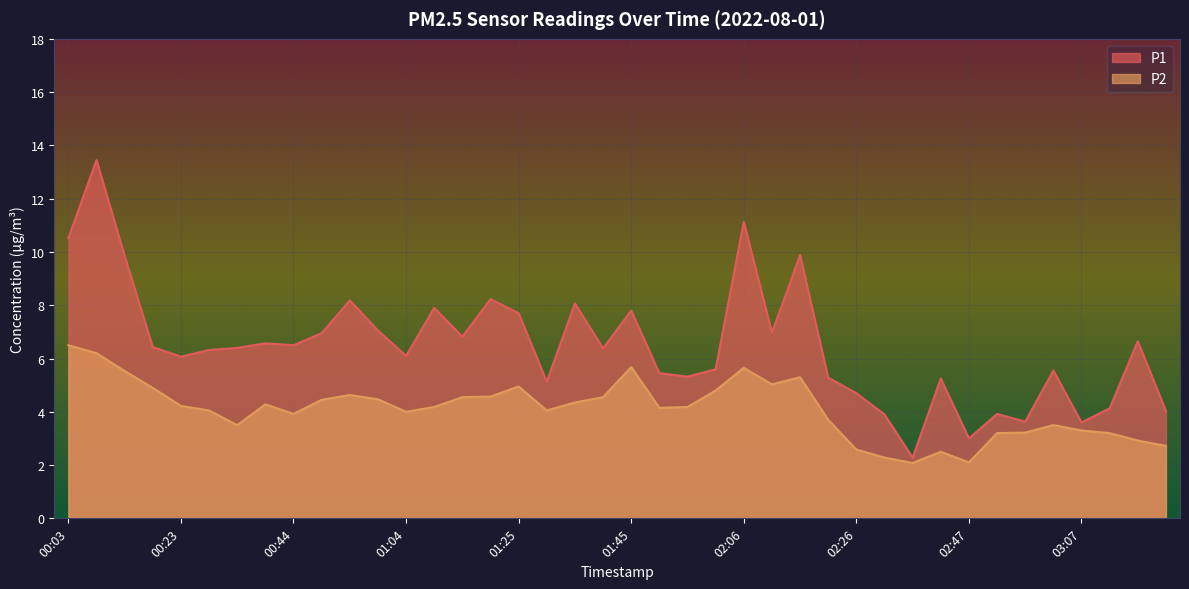

Where is the first local maximum for P2?

00:39